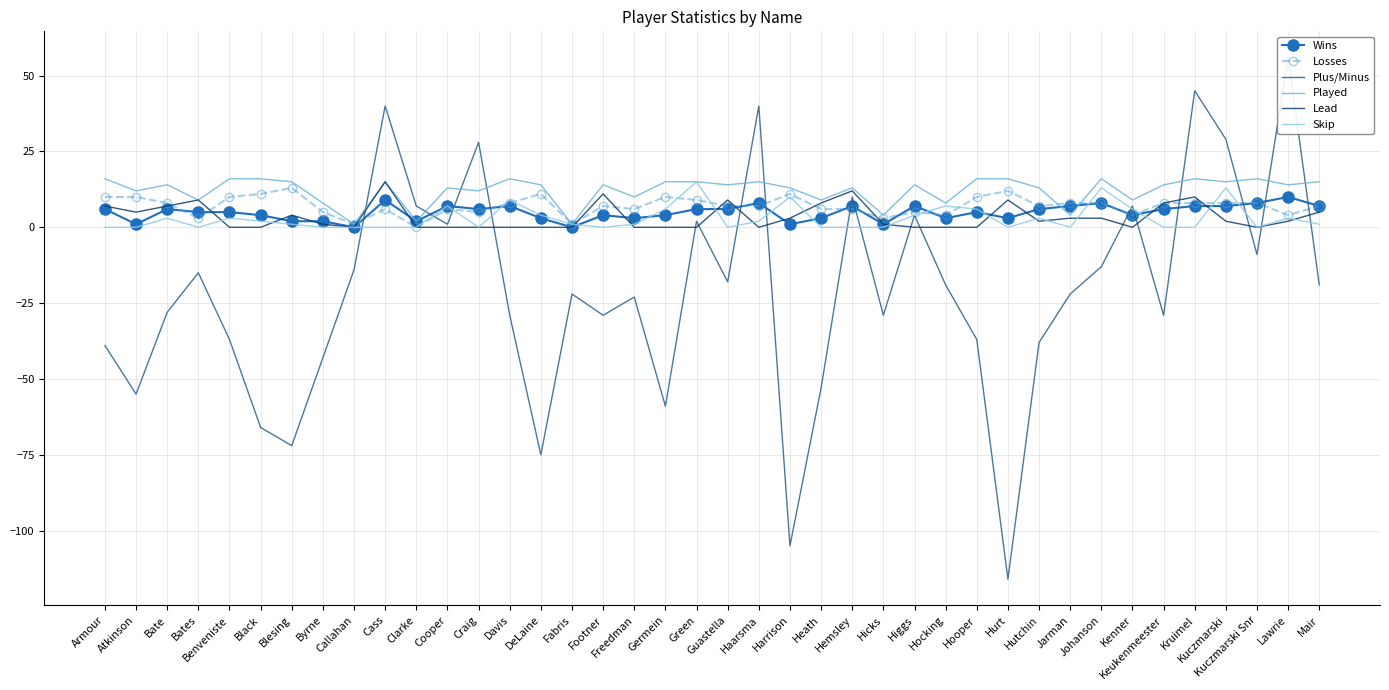

Reading left to right, what are all the values shown in this chart?

Wins: Armour=6	Atkinson=1	Bate=6	Bates=5	Benveniste=5	Black=4	Blesing=2	Byrne=2	Callahan=0	Cass=9	Clarke=2	Cooper=7	Craig=6	Davis=7	DeLaine=3	Fabris=0	Footner=4	Freedman=3	Germein=4	Green=6	Guastella=6	Haarsma=8	Harrison=1	Heath=3	Hemsley=7	Hicks=1	Higgs=7	Hocking=3	Hooper=5	Hurt=3	Hutchin=6	Jarman=7	Johanson=8	Kenner=4	Keukenmeester=6	Kruimel=7	Kuczmarski=7	Kuczmarski Snr=8	Lawrie=10	Mair=7
Losses: Armour=10	Atkinson=10	Bate=8	Bates=3	Benveniste=10	Black=11	Blesing=13	Byrne=5	Callahan=1	Cass=6	Clarke=0	Cooper=6	Craig=5	Davis=8	DeLaine=11	Fabris=1	Footner=7	Freedman=6	Germein=10	Green=9	Guastella=7	Haarsma=7	Harrison=11	Heath=6	Hemsley=6	Hicks=3	Higgs=5	Hocking=4	Hooper=10	Hurt=12	Hutchin=7	Jarman=8	Johanson=8	Kenner=4	Keukenmeester=8	Kruimel=8	Kuczmarski=8	Kuczmarski Snr=8	Lawrie=4	Mair=7
Plus/Minus: Armour=-39	Atkinson=-55	Bate=-28	Bates=-15	Benveniste=-37	Black=-66	Blesing=-72	Byrne=-43	Callahan=-14	Cass=40	Clarke=7	Cooper=1	Craig=28	Davis=-29	DeLaine=-75	Fabris=-22	Footner=-29	Freedman=-23	Germein=-59	Green=2	Guastella=-18	Haarsma=40	Harrison=-105	Heath=-53	Hemsley=10	Hicks=-29	Higgs=4	Hocking=-19	Hooper=-37	Hurt=-116	Hutchin=-38	Jarman=-22	Johanson=-13	Kenner=7	Keukenmeester=-29	Kruimel=45	Kuczmarski=29	Kuczmarski Snr=-9	Lawrie=56	Mair=-19
Played: Armour=16	Atkinson=12	Bate=14	Bates=9	Benveniste=16	Black=16	Blesing=15	Byrne=8	Callahan=1	Cass=15	Clarke=2	Cooper=13	Craig=12	Davis=16	DeLaine=14	Fabris=1	Footner=14	Freedman=10	Germein=15	Green=15	Guastella=14	Haarsma=15	Harrison=13	Heath=9	Hemsley=13	Hicks=4	Higgs=14	Hocking=8	Hooper=16	Hurt=16	Hutchin=13	Jarman=4	Johanson=16	Kenner=9	Keukenmeester=14	Kruimel=16	Kuczmarski=15	Kuczmarski Snr=16	Lawrie=14	Mair=15
Lead: Armour=7	Atkinson=5	Bate=7	Bates=9	Benveniste=0	Black=0	Blesing=4	Byrne=1	Callahan=0	Cass=15	Clarke=0	Cooper=0	Craig=0	Davis=0	DeLaine=0	Fabris=0	Footner=11	Freedman=0	Germein=0	Green=0	Guastella=9	Haarsma=0	Harrison=3	Heath=8	Hemsley=12	Hicks=1	Higgs=0	Hocking=0	Hooper=0	Hurt=9	Hutchin=2	Jarman=3	Johanson=3	Kenner=0	Keukenmeester=8	Kruimel=10	Kuczmarski=2	Kuczmarski Snr=0	Lawrie=2	Mair=5
Skip: Armour=0	Atkinson=0	Bate=3	Bates=0	Benveniste=3	Black=2	Blesing=1	Byrne=0	Callahan=0	Cass=0	Clarke=0	Cooper=7	Craig=0	Davis=9	DeLaine=4	Fabris=1	Footner=0	Freedman=1	Germein=6	Green=15	Guastella=0	Haarsma=2	Harrison=10	Heath=0	Hemsley=0	Hicks=0	Higgs=4	Hocking=7	Hooper=6	Hurt=0	Hutchin=3	Jarman=0	Johanson=13	Kenner=6	Keukenmeester=0	Kruimel=0	Kuczmarski=13	Kuczmarski Snr=0	Lawrie=3	Mair=1